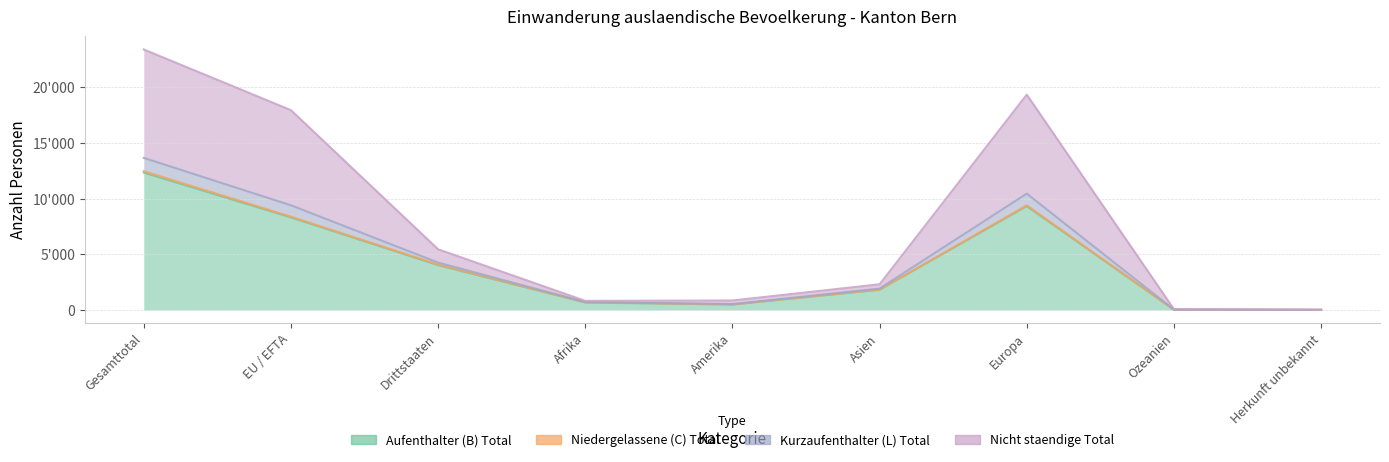

True or false: Kurzaufenthalter (L) Total and Aufenthalter (B) Total intersect in this chart.

False